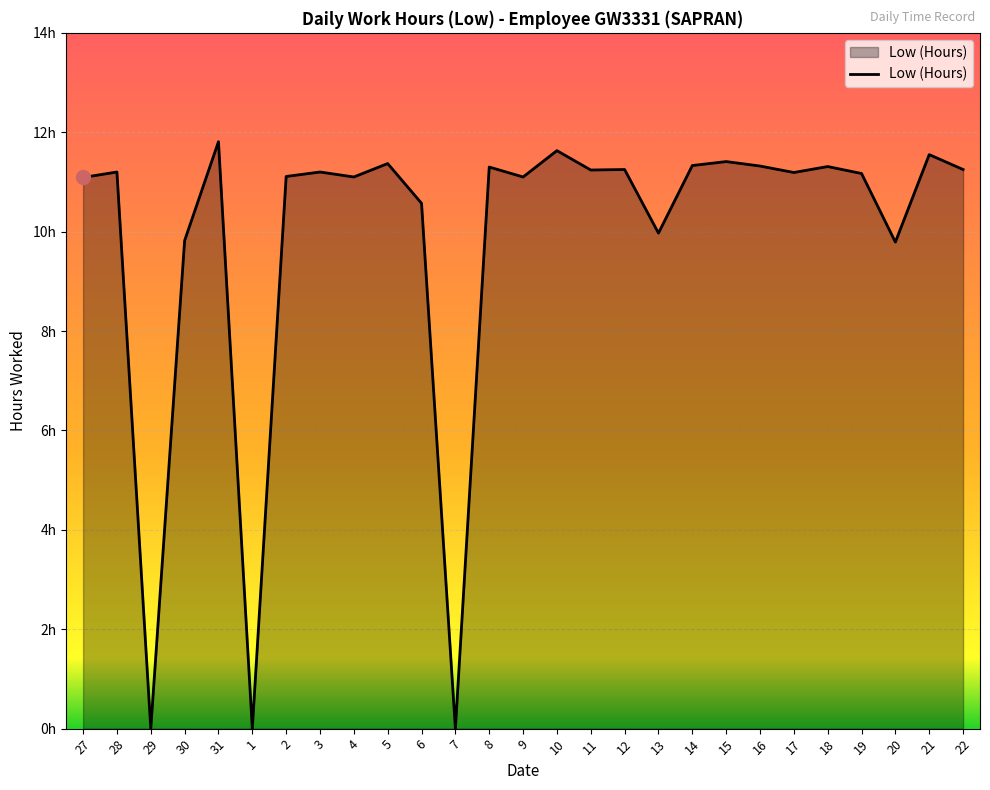

What is the value of the 18th point from the left?

10.0